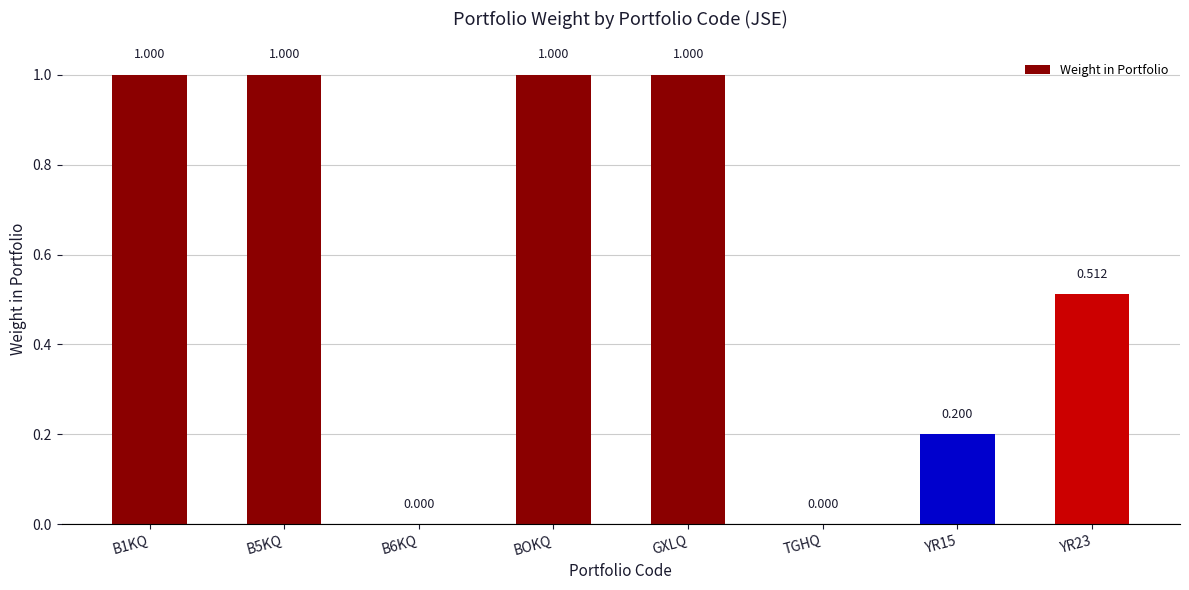

Reading left to right, what are all the values shown in this chart?

B1KQ=1.0	B5KQ=1.0	B6KQ=0.0	BOKQ=1.0	GXLQ=1.0	TGHQ=0.0	YR15=0.2	YR23=0.5